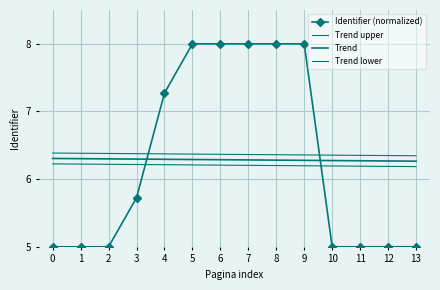

What are all the series names shown in the legend?

Identifier (normalized), Trend upper, Trend, Trend lower